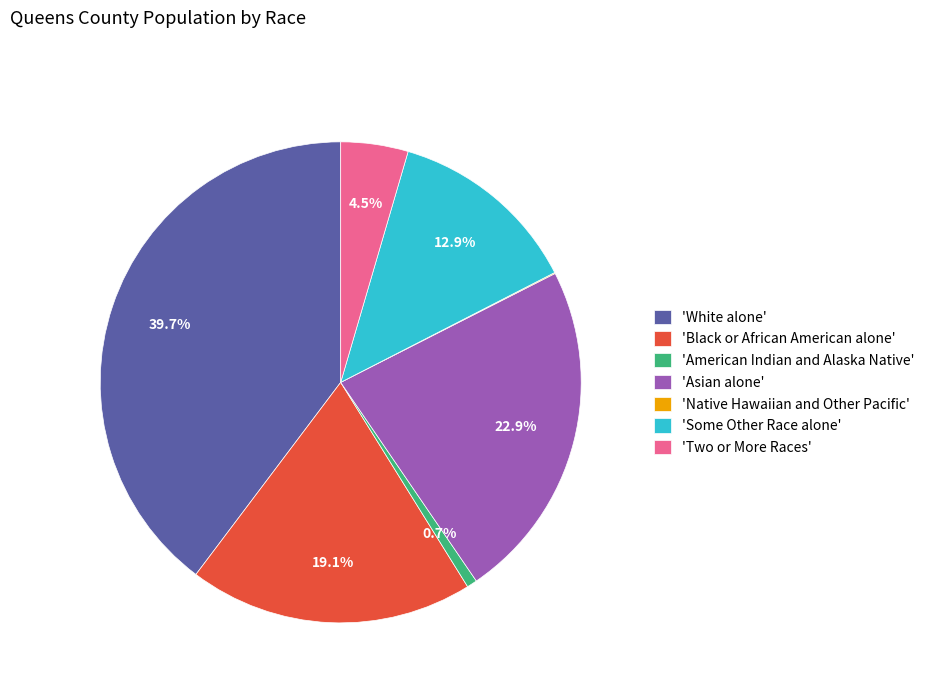

Is the sum of 'Two or More Races' and 'Asian alone' greater than half?

No